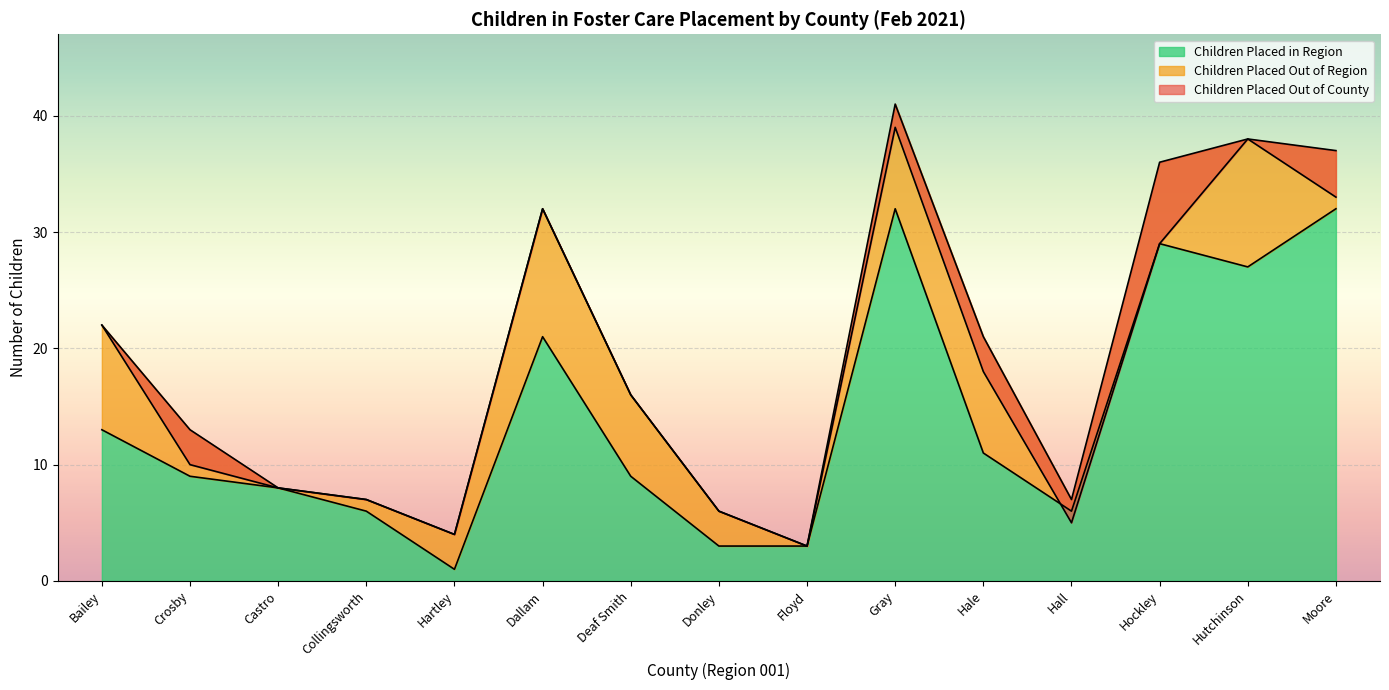

Which series ends up on top after the final intersection of Children Placed Out of County and Children Placed in Region?

Children Placed Out of County